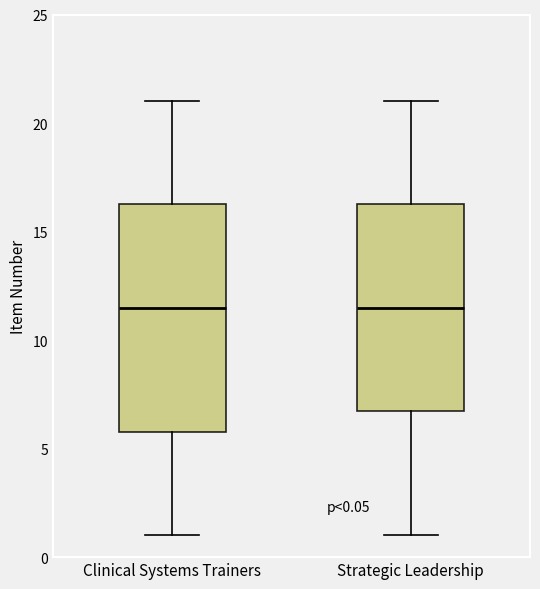

Comparing the boxes themselves (not the whiskers), which one is the tallest?

Clinical Systems Trainers